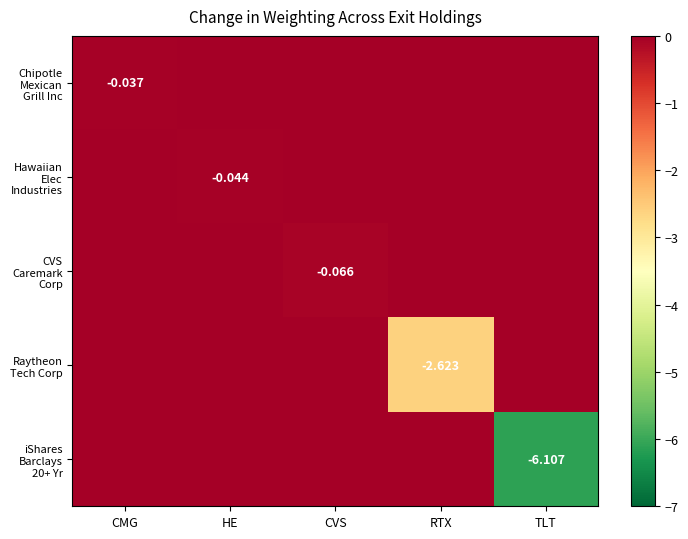

Which category has the highest value across all series?

HE